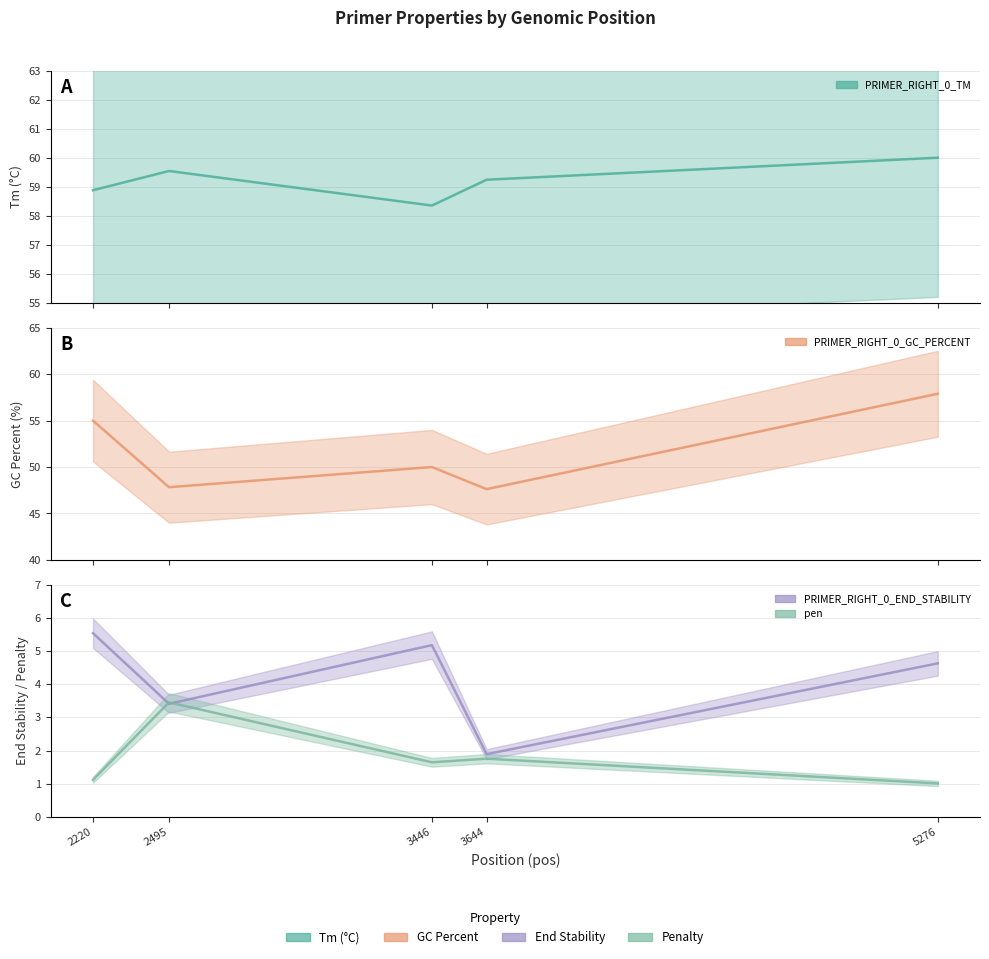

The PRIMER_RIGHT_0_TM series shows 37.5 at 2220. True or false?

False